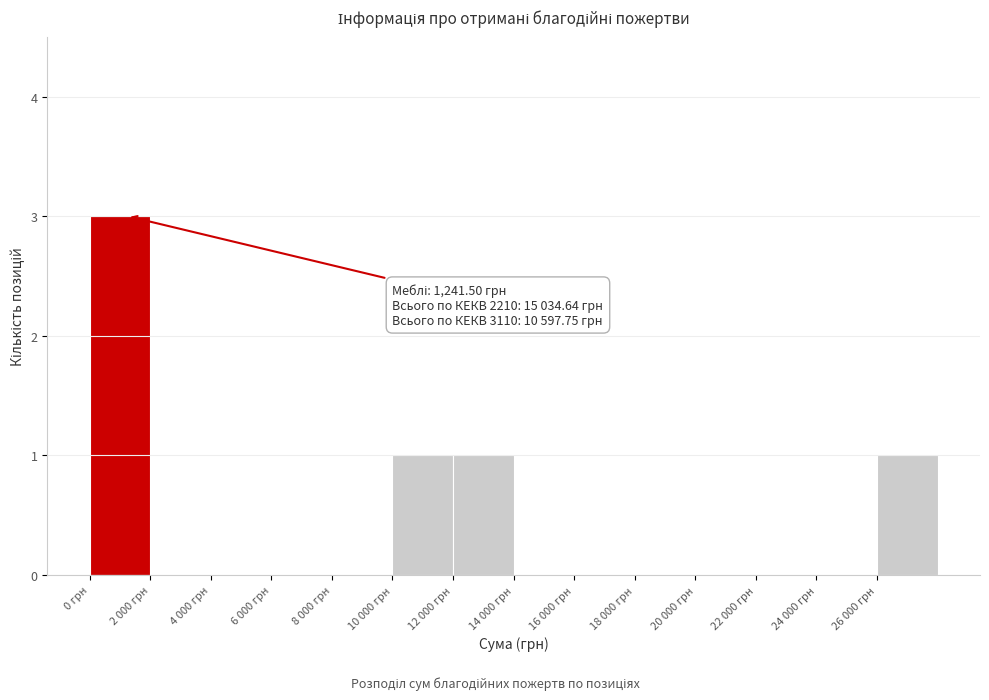

Reading left to right, transcribe all the data shown in this chart.

0 грн=3	2 000 грн=0	4 000 грн=0	6 000 грн=0	8 000 грн=0	10 000 грн=1	12 000 грн=1	14 000 грн=0	16 000 грн=0	18 000 грн=0	20 000 грн=0	22 000 грн=0	24 000 грн=0	26 000 грн=1